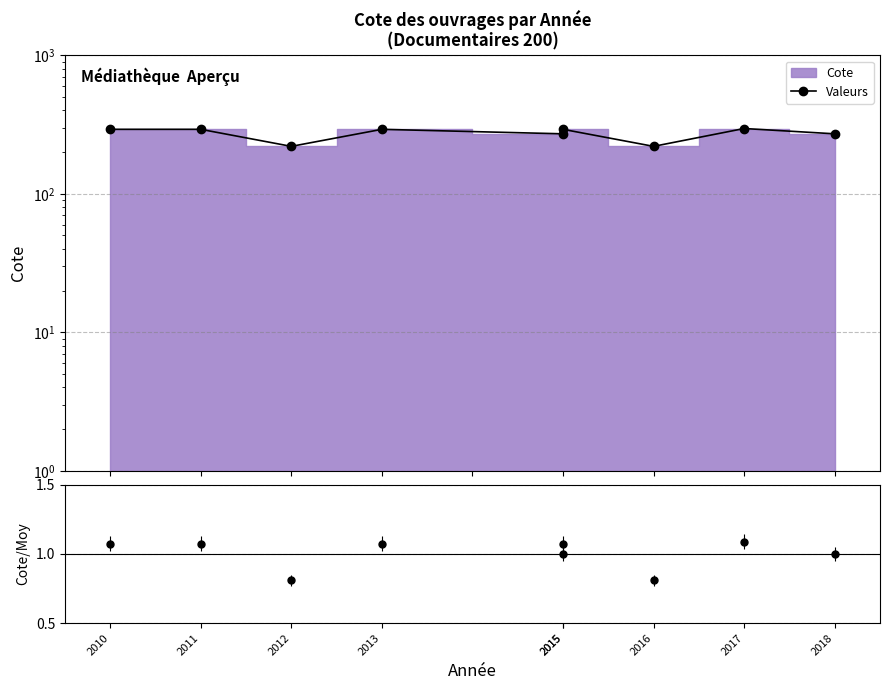

True or false: Cote/Moy and Valeurs cross at least once.

False